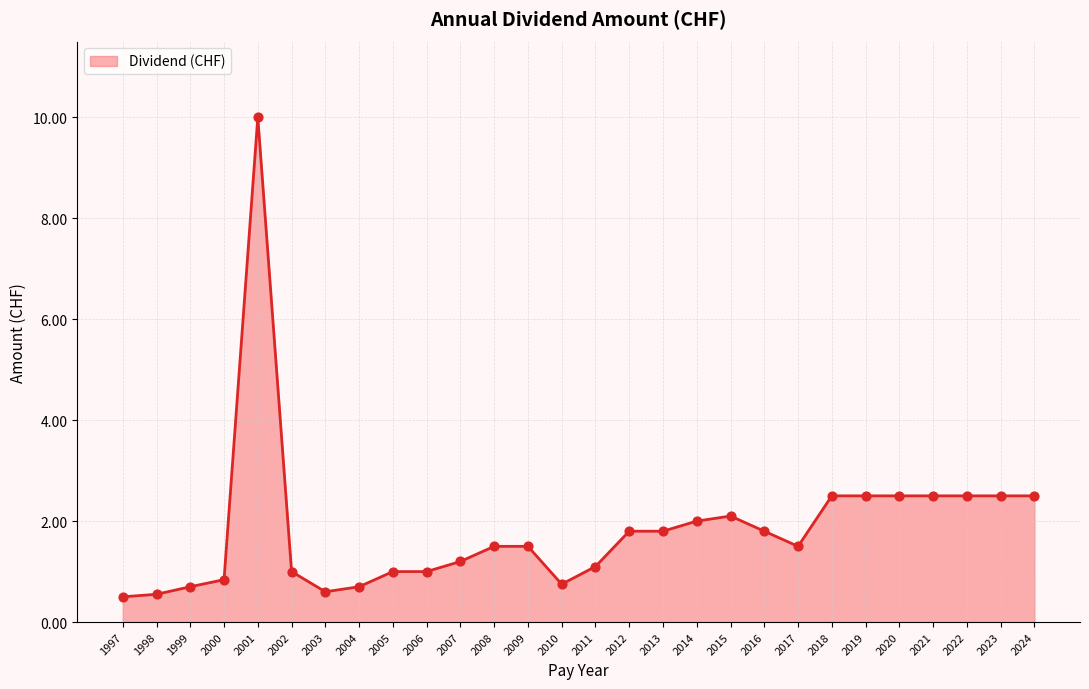

What is the ratio of the value at 2018 to the value at 2011?

2.3